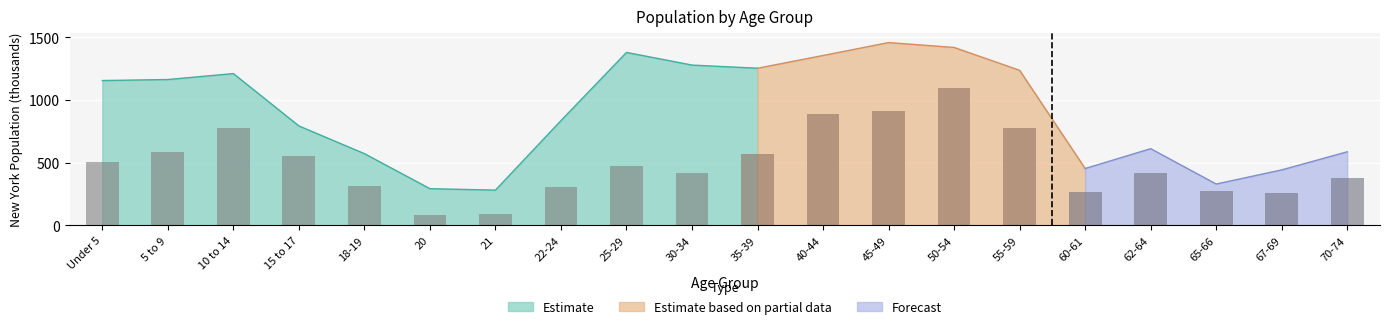

The value at 5 to 9 is 585. True or false?

True